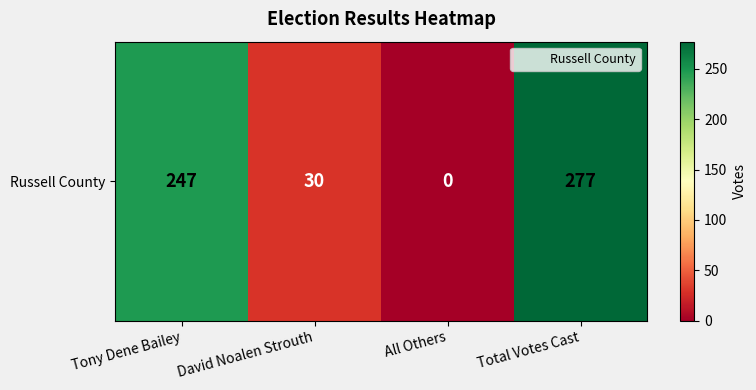

How many categories are shown in the chart?

4